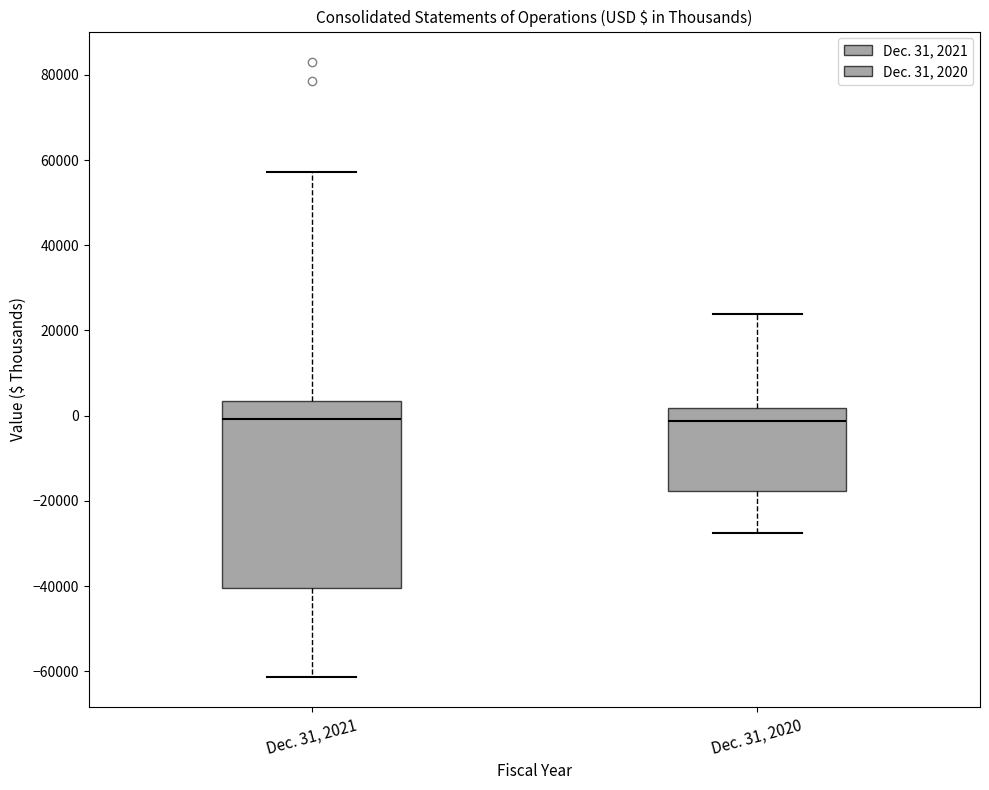

Reading left to right, transcribe this box plot: for each box, give where its median line is, the range the box spans, and where its two whiskers end, as read against the y-axis. The values are not printed on the chart, so give them approximately, as read against the axis.

Dec. 31, 2021: median 0, box -40000 to 4000, whiskers -62000 to 58000
Dec. 31, 2020: median -2000, box -18000 to 2000, whiskers -28000 to 24000